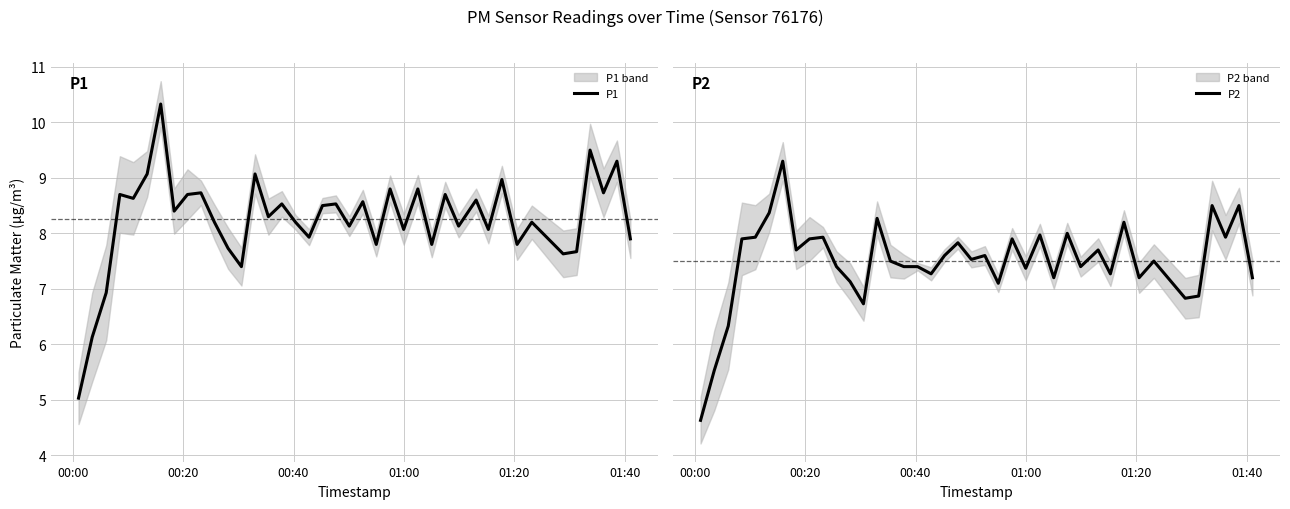

What is the maximum value for P1?

10.3